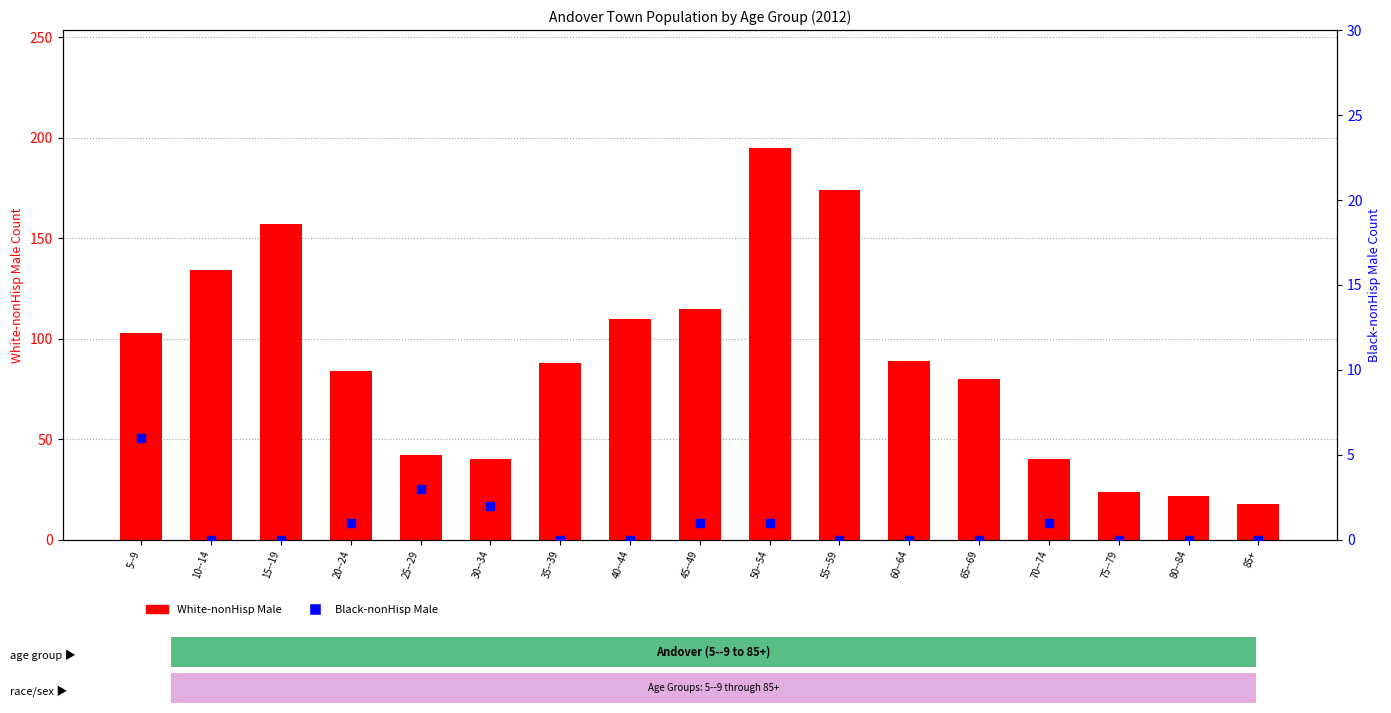

Which series has the largest total across all categories?

White-nonHisp Male